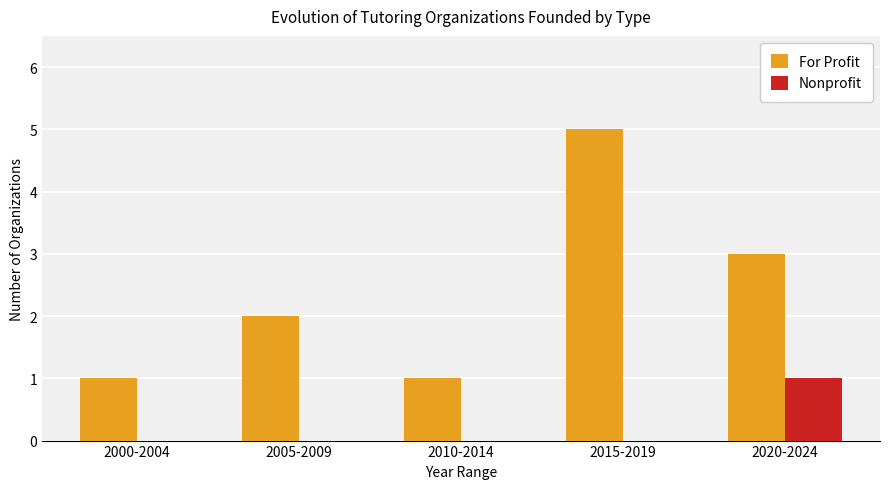

At which category does the chart reach its peak across all series?

2015-2019